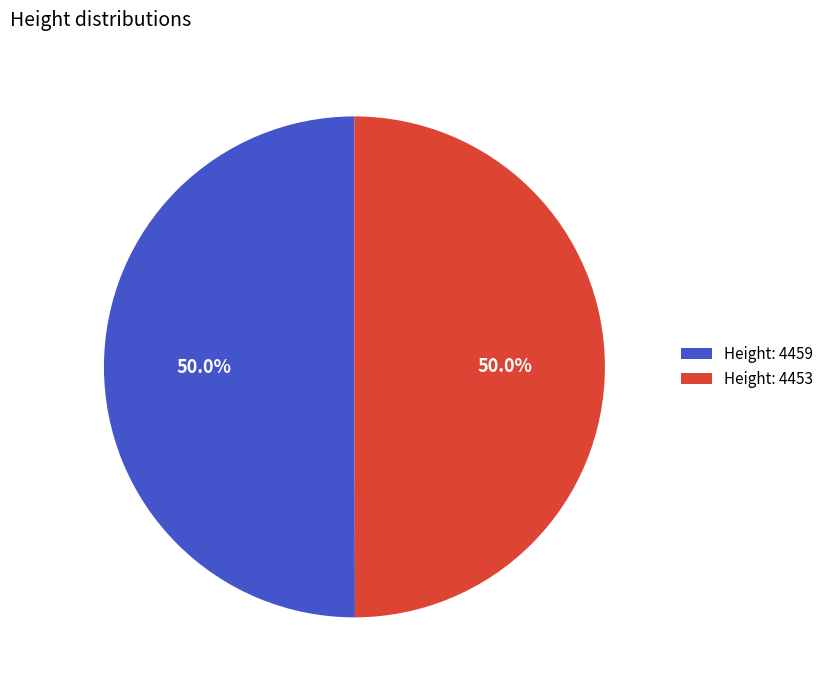

Count the number of slices in the pie.

2